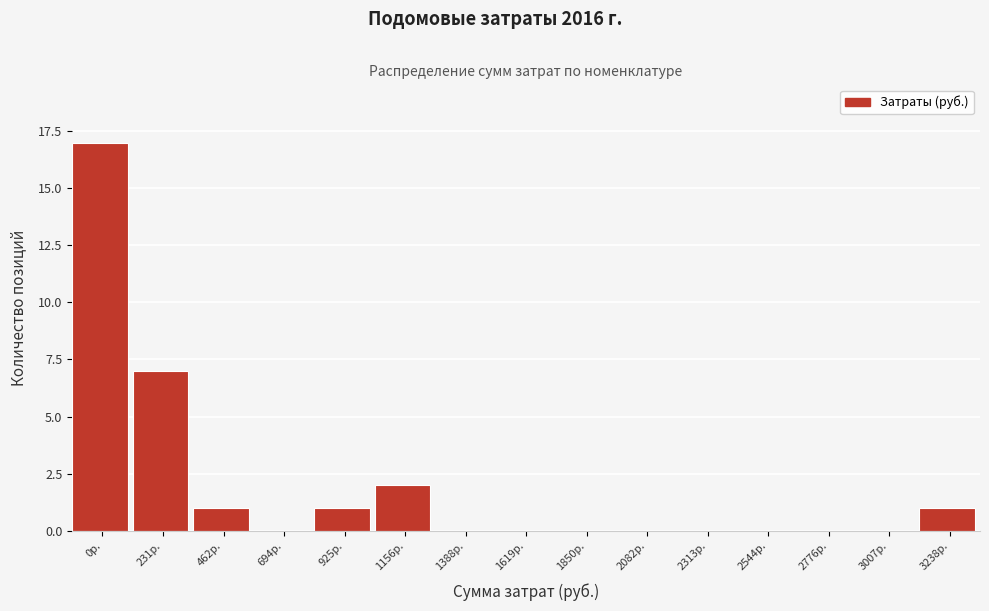

Reading left to right, list all the values displayed in this chart.

0р.=17	231р.=7	462р.=1	694р.=0	925р.=1	1156р.=2	1388р.=0	1619р.=0	1850р.=0	2082р.=0	2313р.=0	2544р.=0	2776р.=0	3007р.=0	3238р.=1